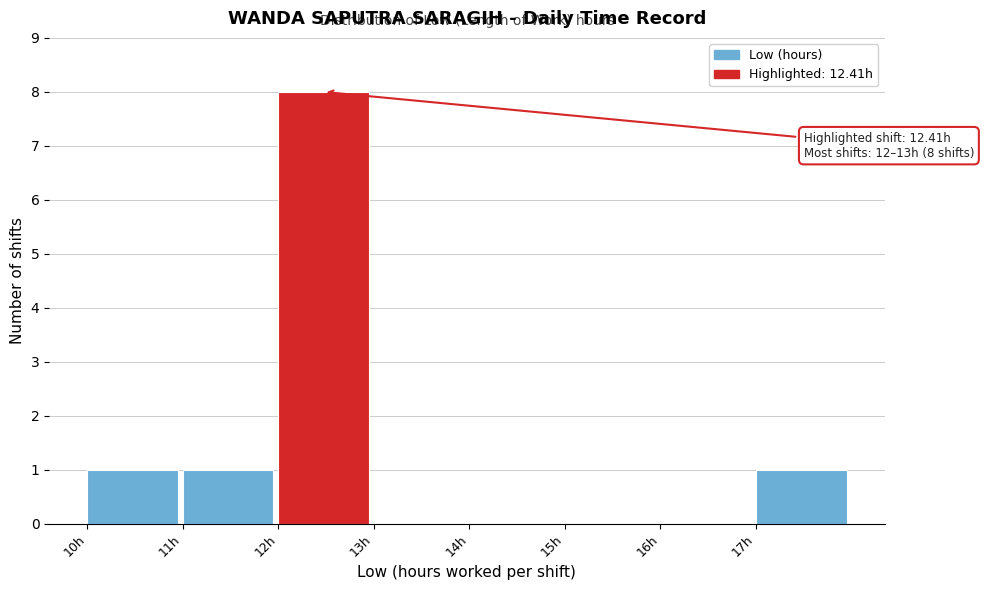

Which range on the x-axis has the tallest bar?

12 to 13